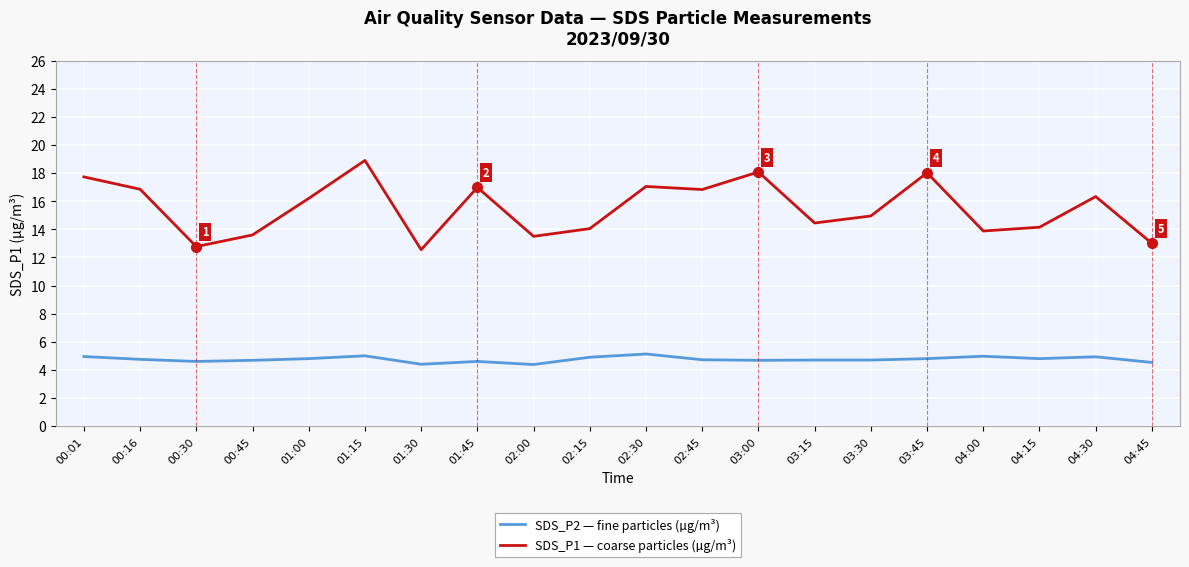

Rank the series at 00:45 from highest to lowest value.

SDS_P1 — coarse particles (µg/m³), SDS_P2 — fine particles (µg/m³)